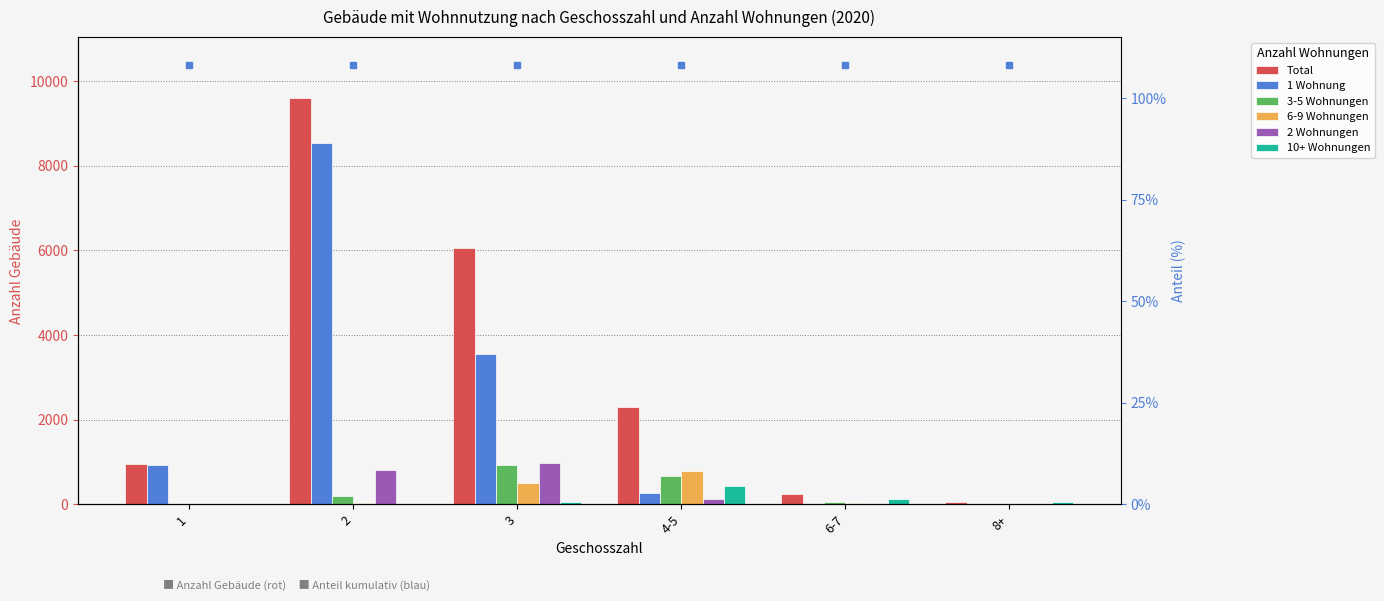

What is the sum of all 6-9 Wohnungen values?

1373